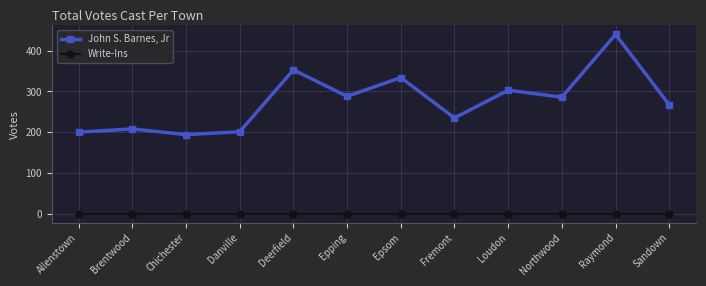

Which label corresponds to the largest value in the chart?

Raymond